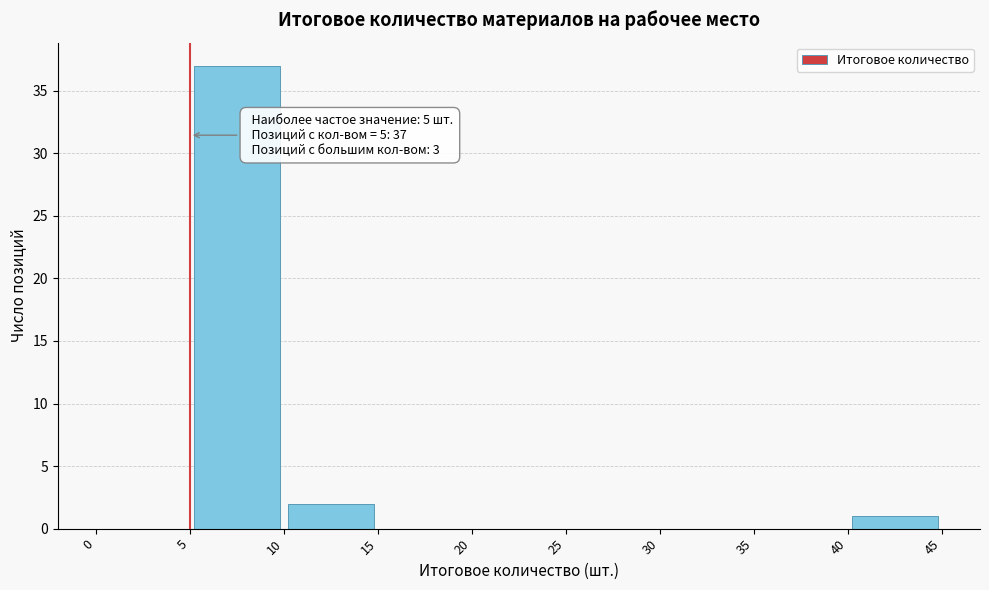

Over which range of the x-axis is the bar tallest?

5 to 10